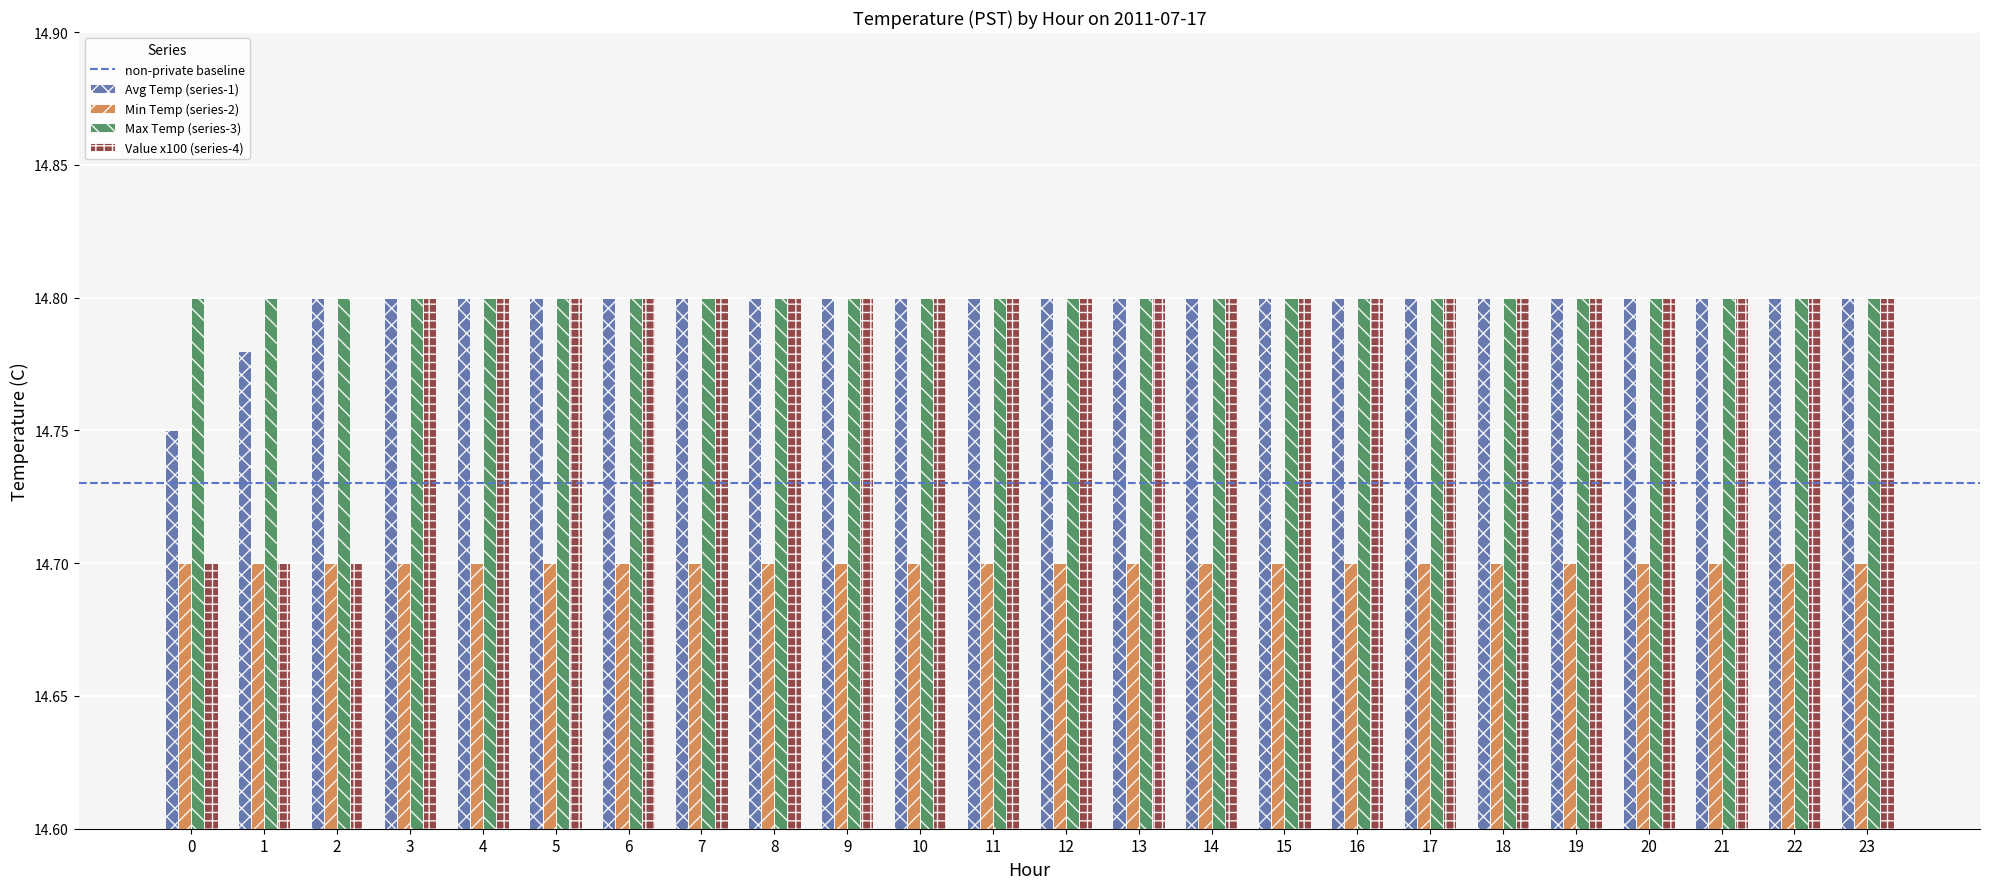

Which series has the widest spread of values?

Value x100 (series-4)